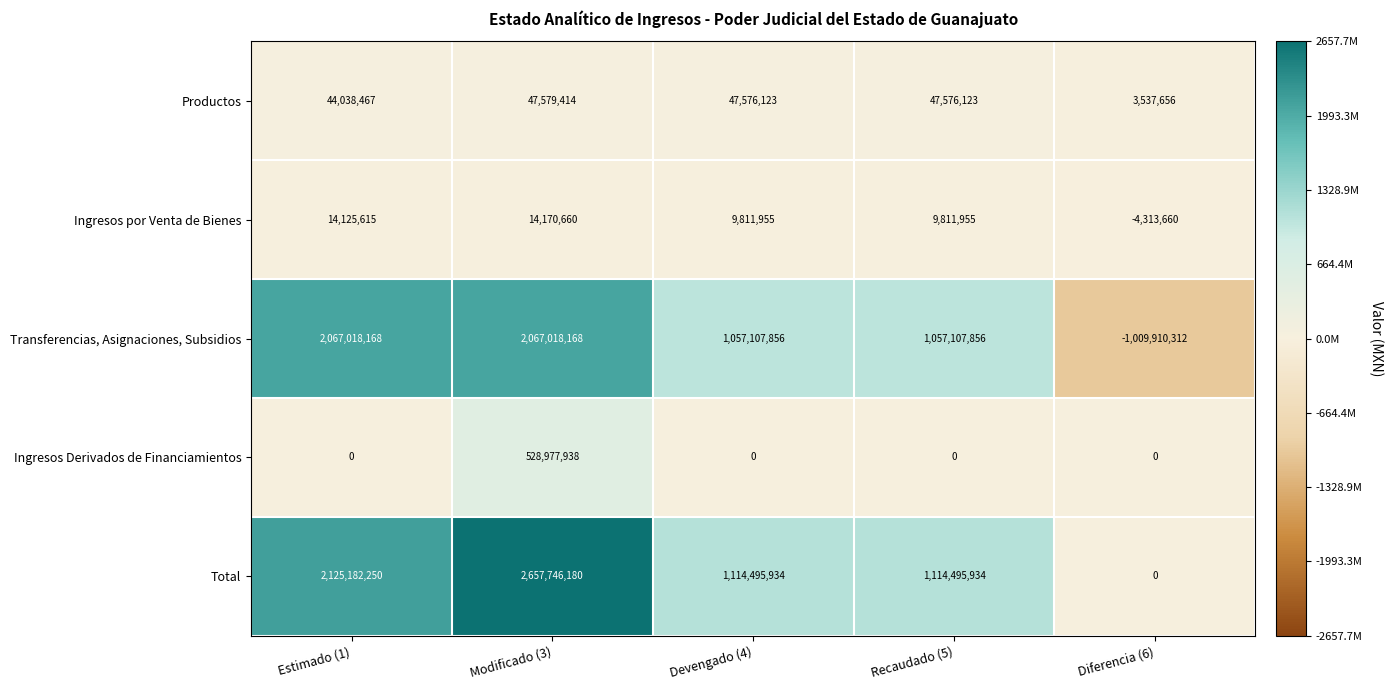

What is the sum of all Total values?

7011920298